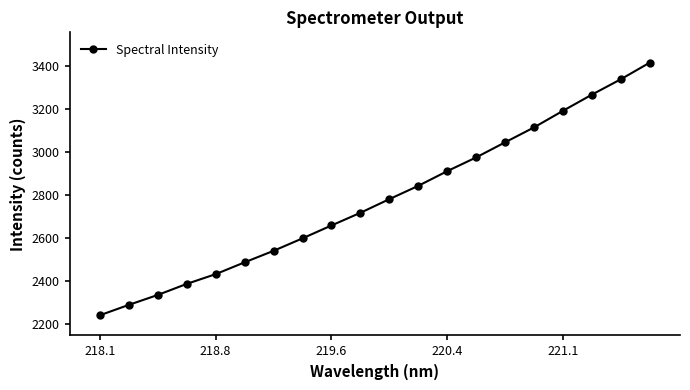

What is the sum of all values?

55563.7